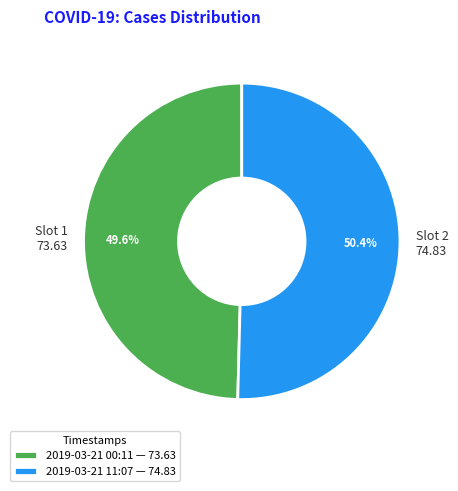

Is there any slice that represents more than half of the pie?

Yes